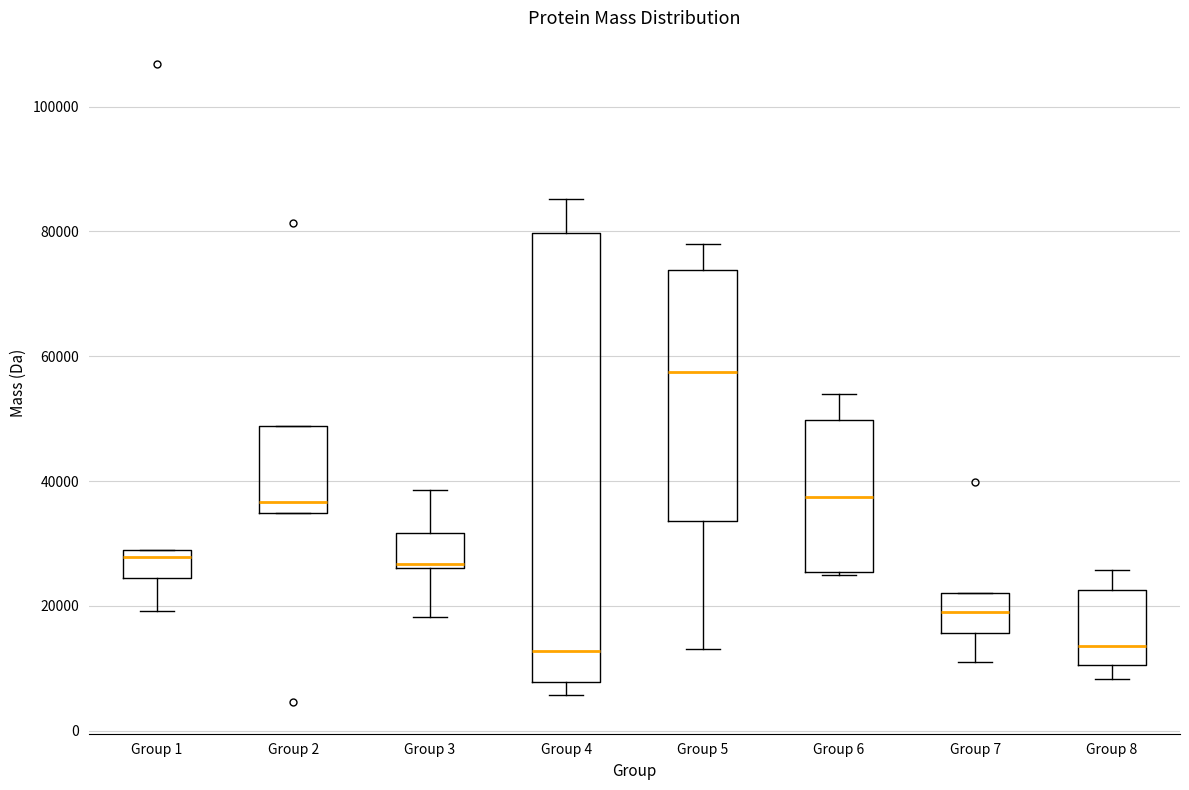

Reading left to right, read every box against the y-axis: the position of its median line, the range the box covers, and the ends of its whiskers. The values are not printed on the chart, so give them approximately, as read against the axis.

Group 1: median 28000, box 24000 to 30000, whiskers 20000 to 30000
Group 2: median 36000, box 34000 to 48000, whiskers 34000 to 48000
Group 3: median 26000 (just above the box's lower edge), box 26000 to 32000, whiskers 18000 to 38000
Group 4: median 12000, box 8000 to 80000, whiskers 6000 to 86000
Group 5: median 58000, box 34000 to 74000, whiskers 14000 to 78000
Group 6: median 38000, box 26000 to 50000, whiskers 26000 to 54000
Group 7: median 18000, box 16000 to 22000, whiskers 10000 to 22000
Group 8: median 14000, box 10000 to 22000, whiskers 8000 to 26000